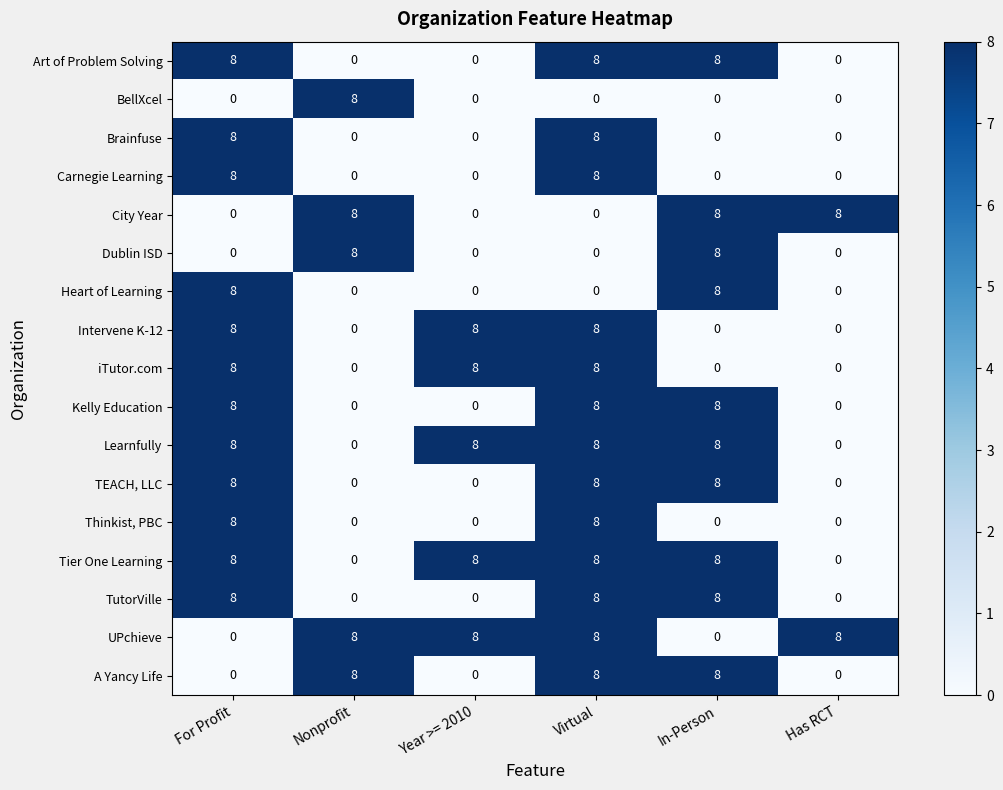

Is the value of Dublin ISD at Virtual greater than the value of Brainfuse at For Profit?

No